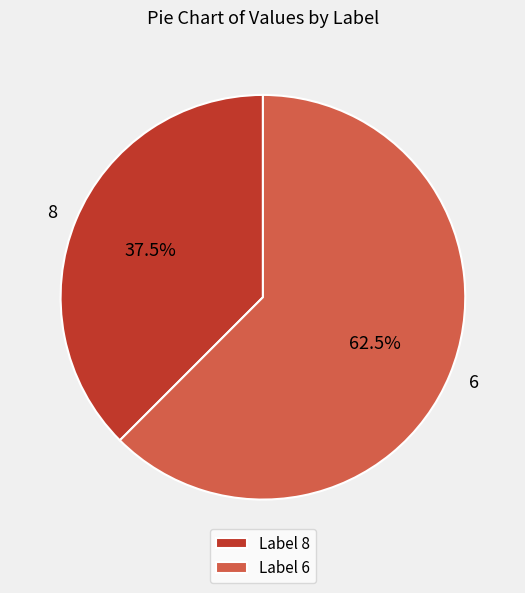

Which slice is the largest?

Label 6